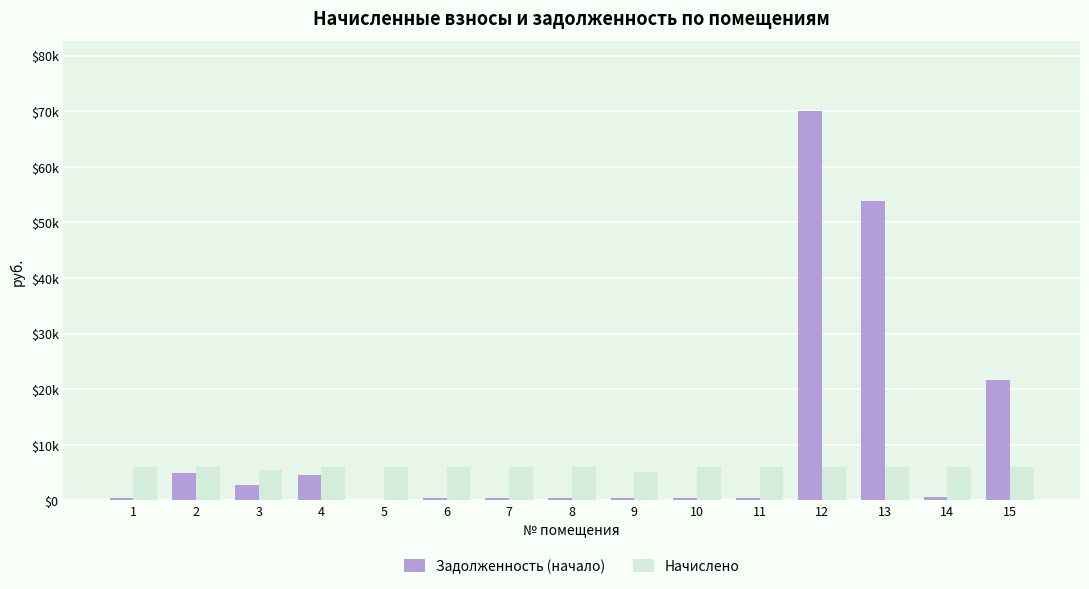

What is the value of the Начислено bar at the 11th from the left?

6078.6